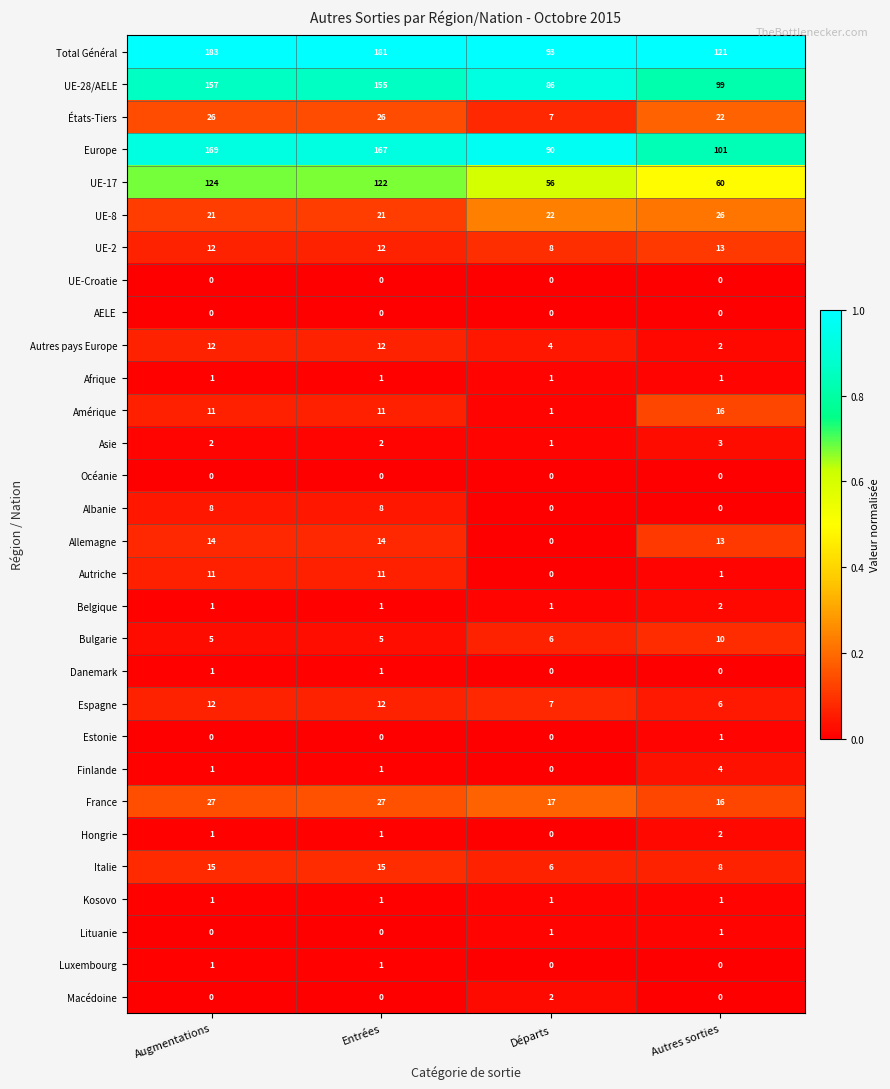

The Europe series shows 169 at Augmentations. True or false?

True